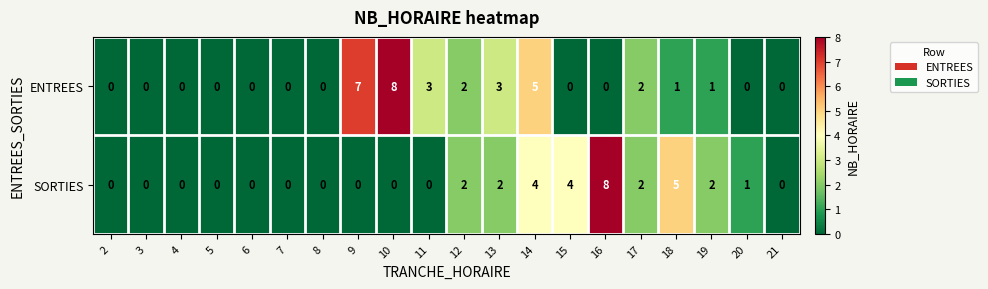

What is the spread (max minus min) of values at 10?

8